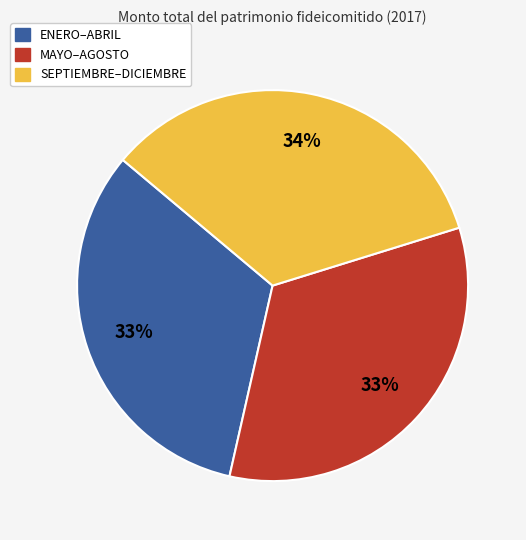

Does any single category account for the majority?

No